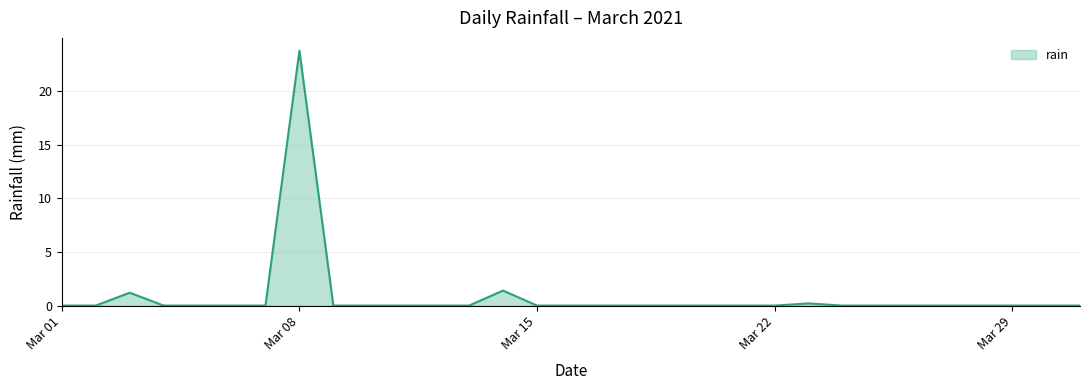

Does the chart display data point markers on the line(s)?

No